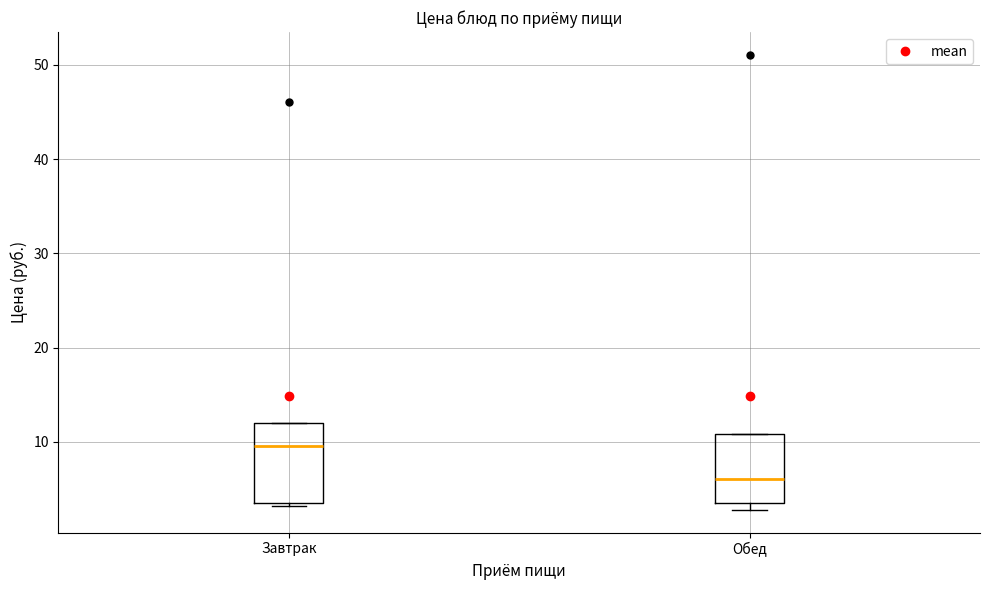

Reading left to right, transcribe this box plot: for each box, give where its median line is, the range the box spans, and where its two whiskers end, as read against the y-axis. The values are not printed on the chart, so give them approximately, as read against the axis.

Завтрак: median 9, box 4 to 12, whiskers 3 to 12
Обед: median 6, box 4 to 11, whiskers 3 to 11